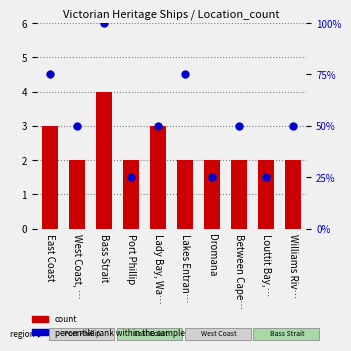

What are all the series names shown in the legend?

count, percentile rank within the sample